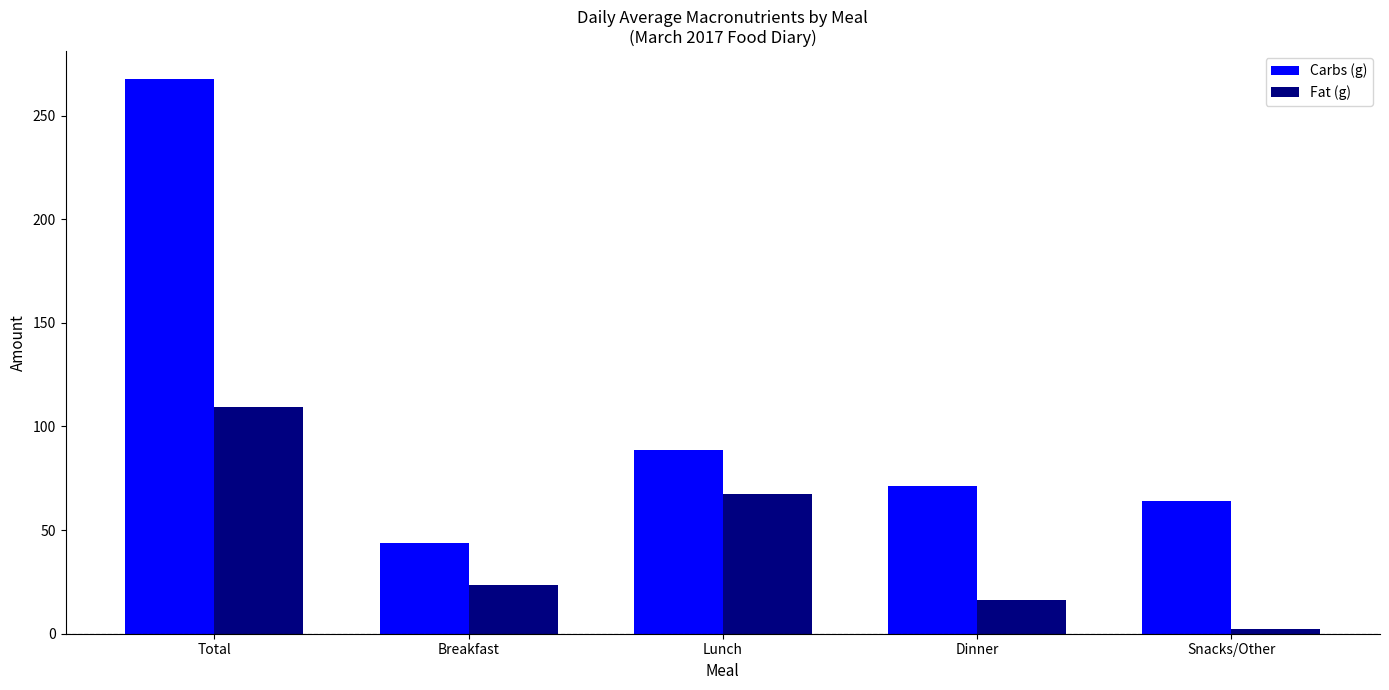

What is the difference between the maximum and minimum values in the Fat (g) series?

107.2